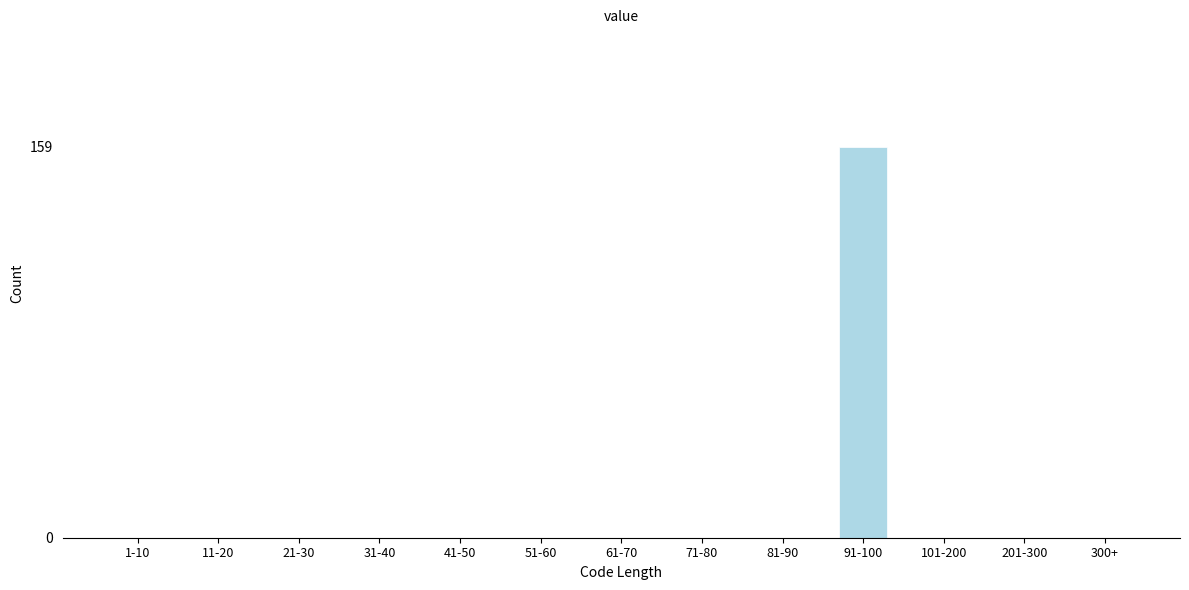

Reading right to left, extract all data points from this chart.

300+=0	201-300=0	101-200=0	91-100=159	81-90=0	71-80=0	61-70=0	51-60=0	41-50=0	31-40=0	21-30=0	11-20=0	1-10=0